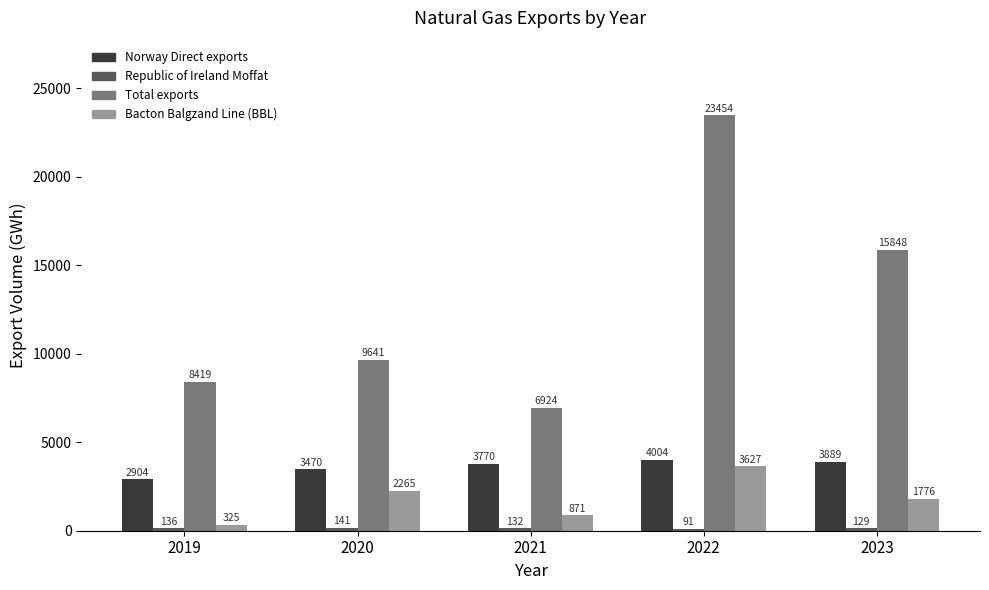

What is the greatest value displayed?

23454.2